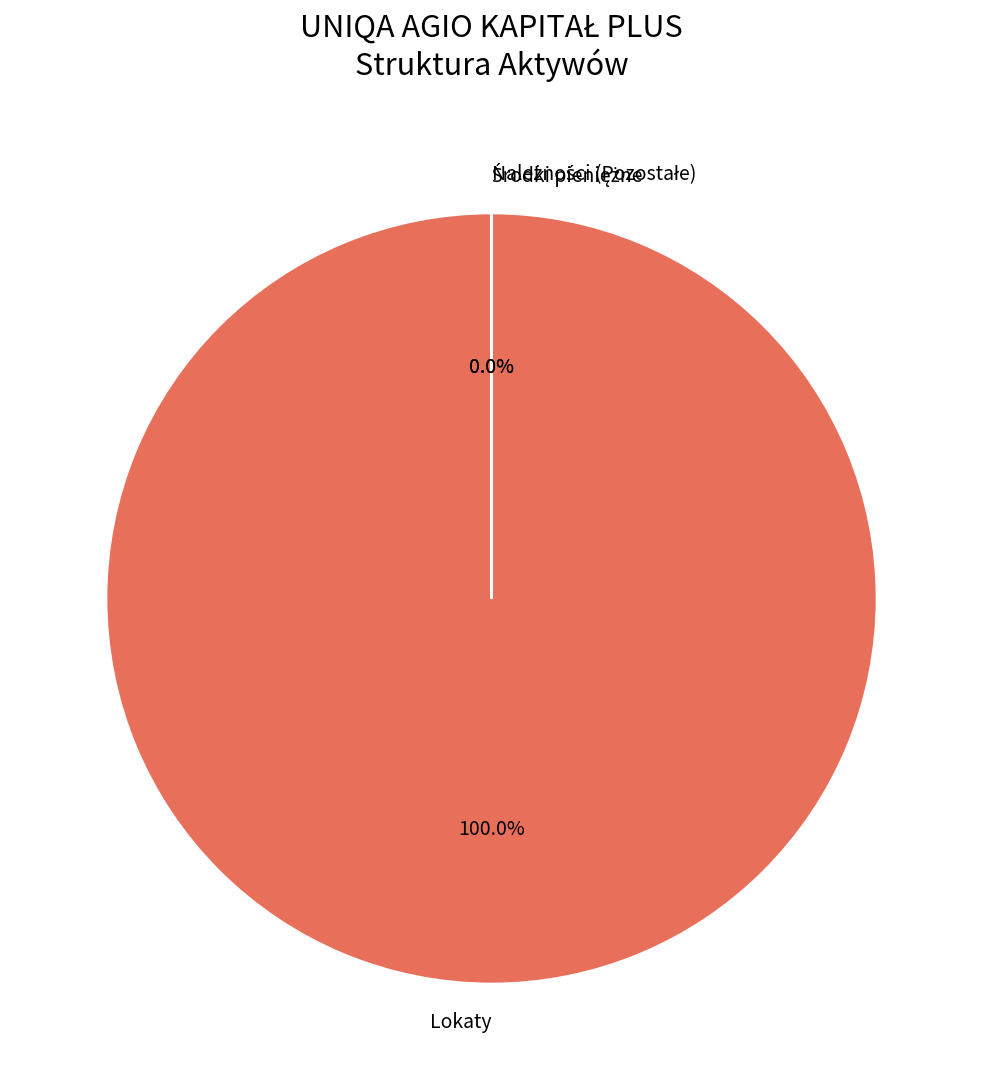

Is the sum of Środki pieniężne and Należności (Pozostałe) greater than half?

No